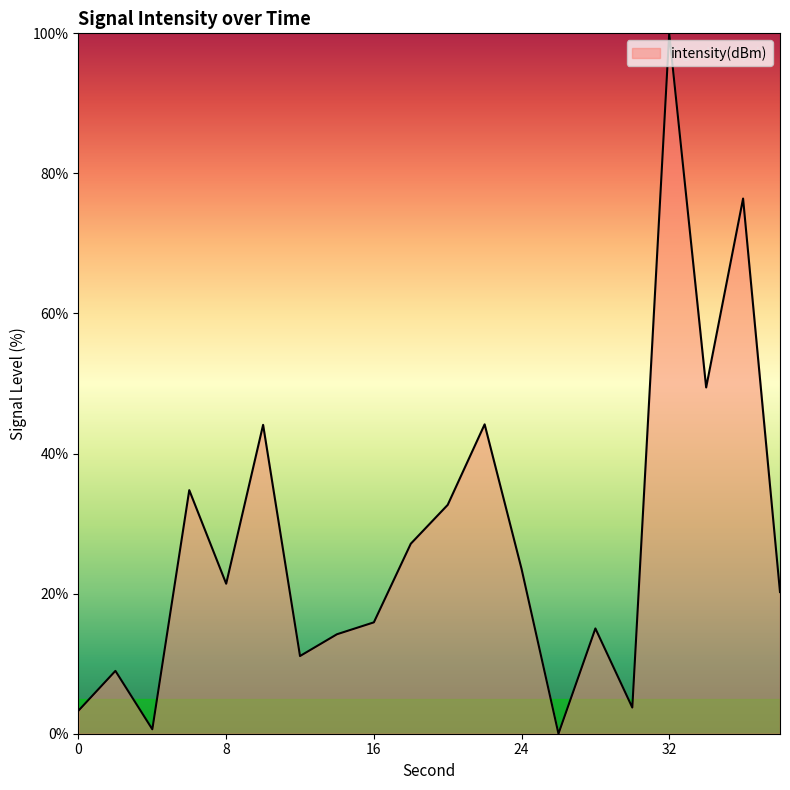

What is the maximum value shown in the chart?

100.0